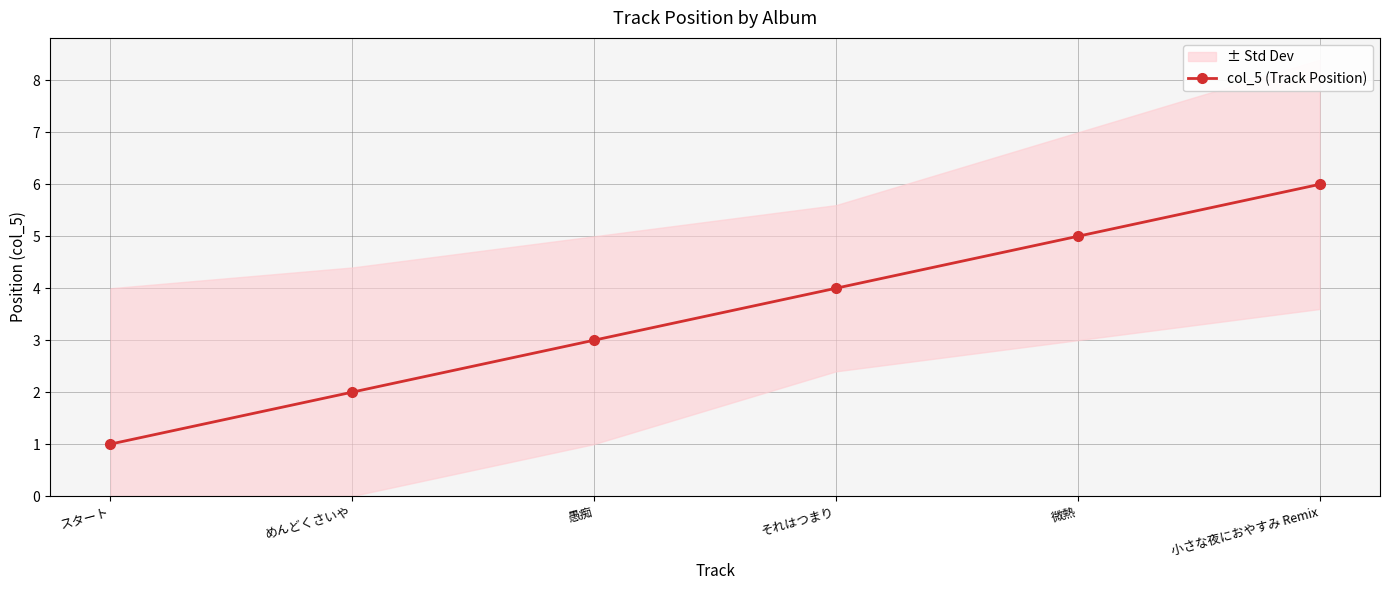

What is the sum of the values at 微熱 and めんどくさいや?

7